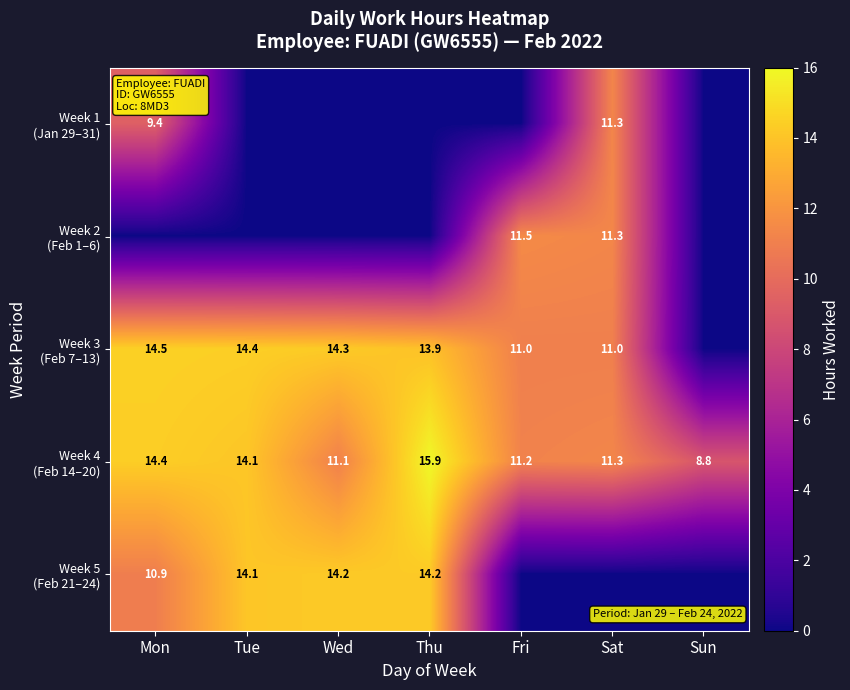

How many values in the Week 3 (Feb 7–13) series exceed 13?

4